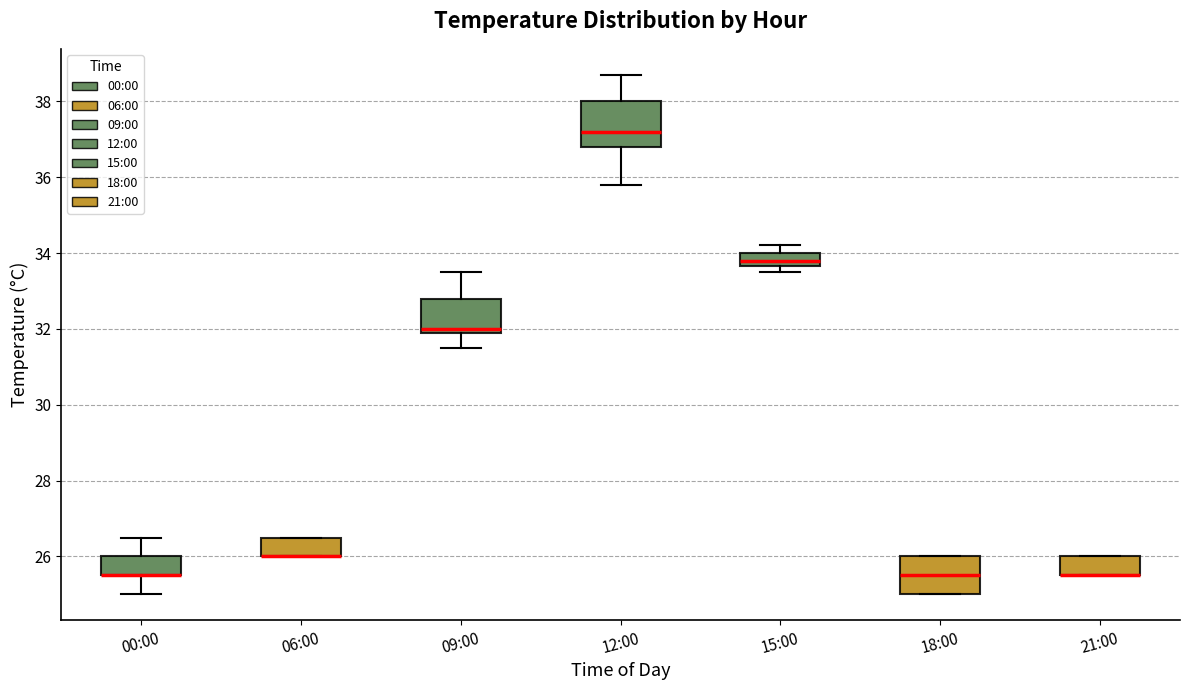

Which box is the tallest, from its lower edge to its upper edge?

12:00